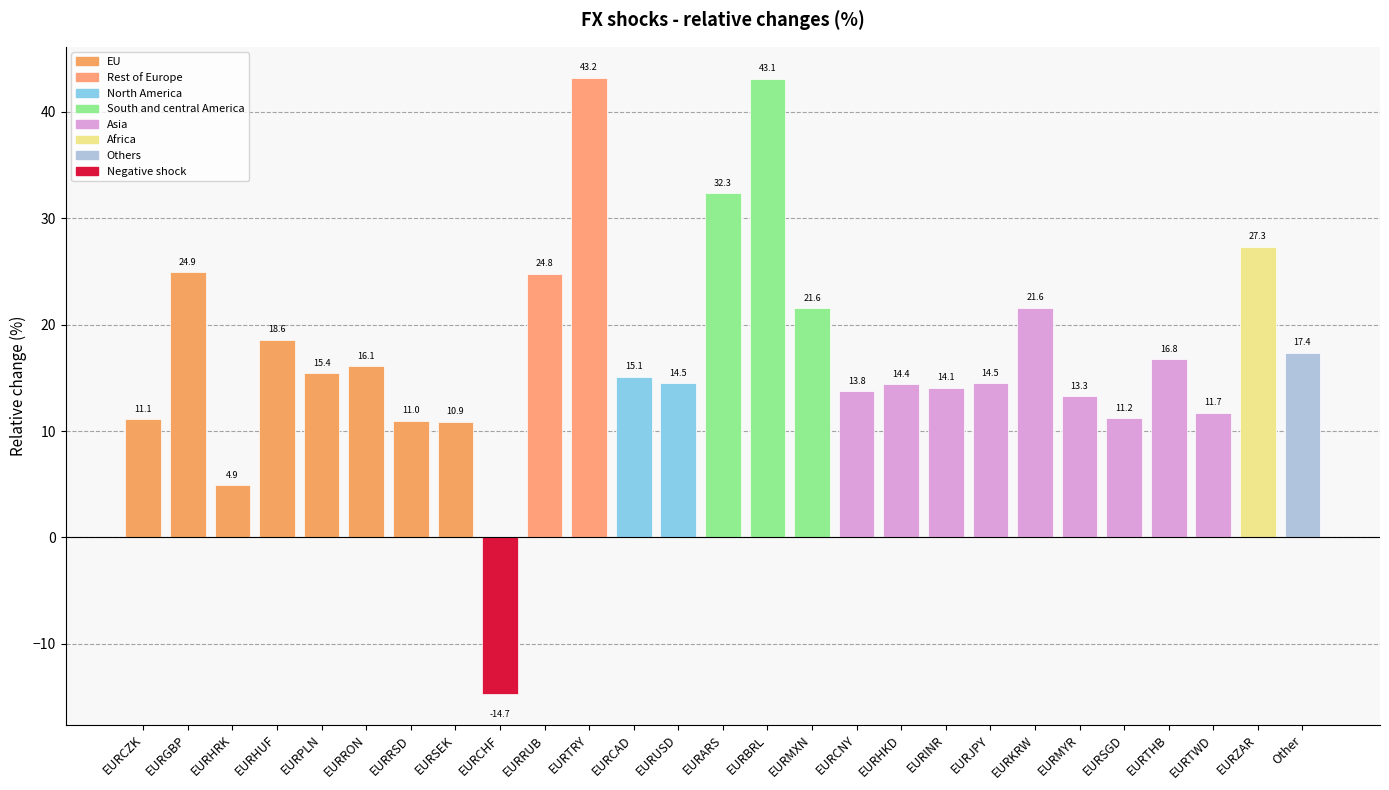

What is the value of the 20th bar from the left?

14.5